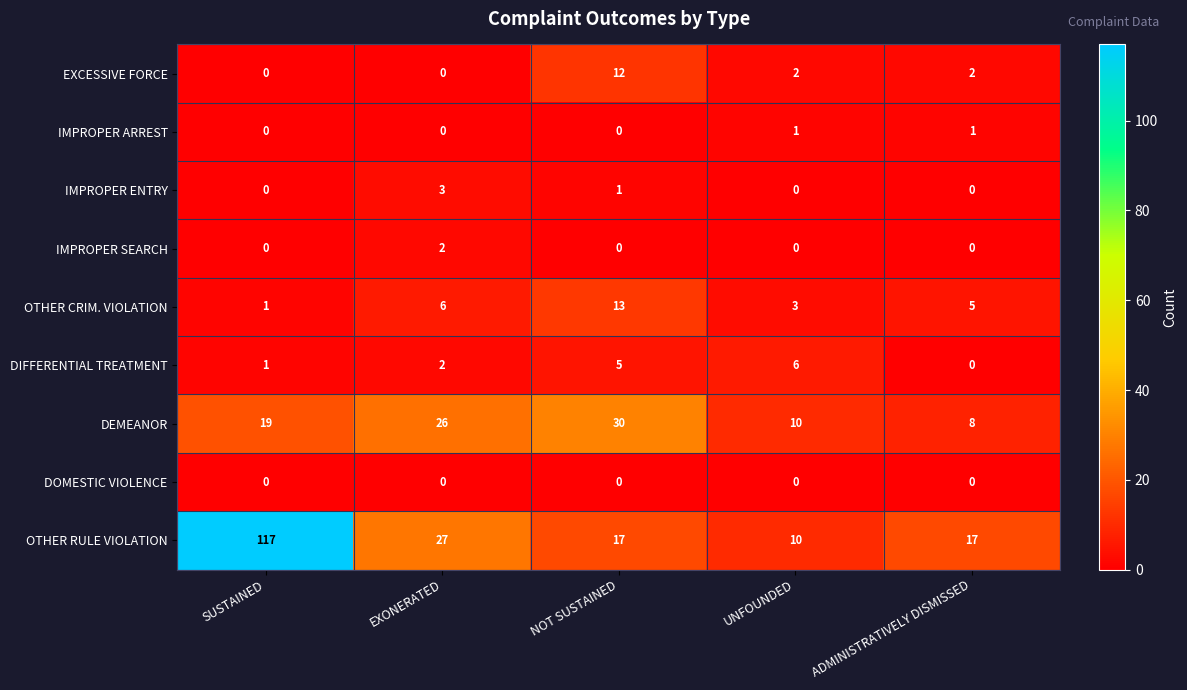

How many values in the IMPROPER ARREST series exceed 0?

2